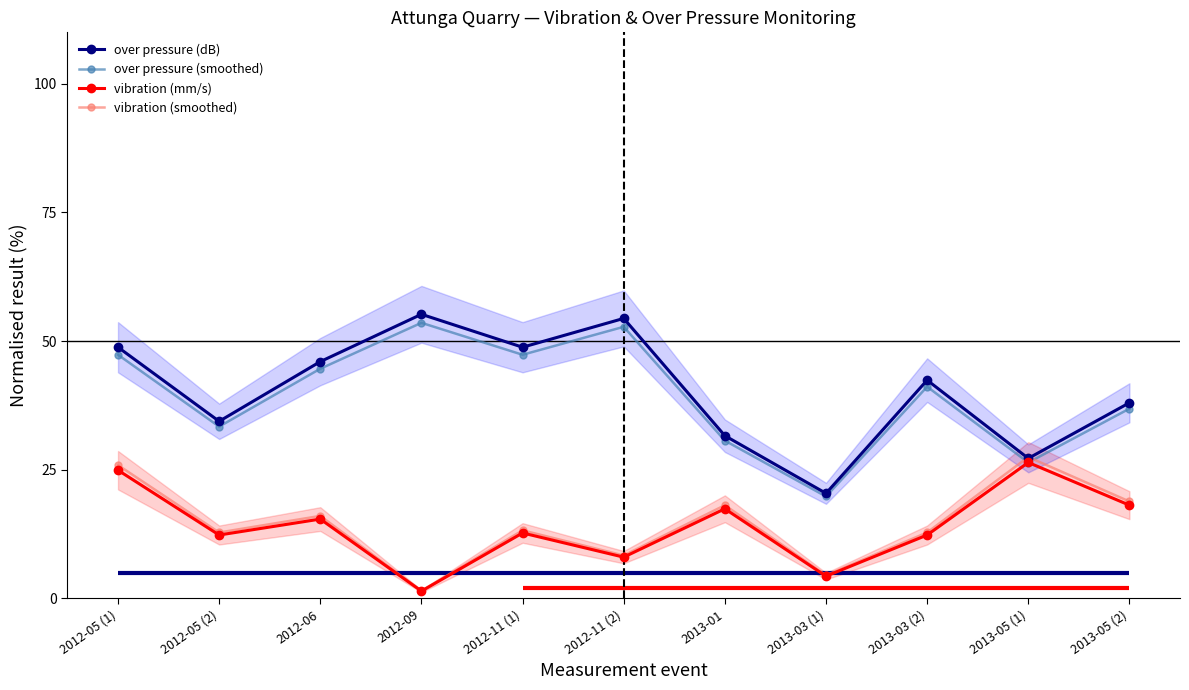

Read the over pressure (dB) value at 2012-11 (1).

48.8